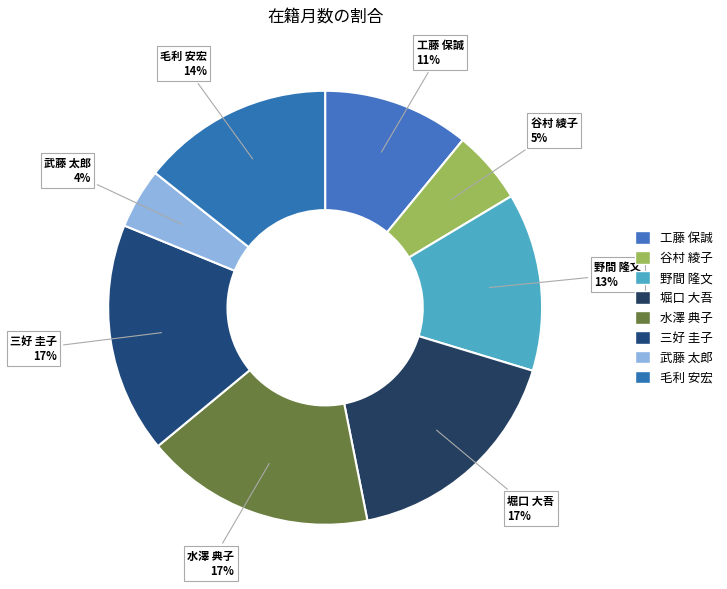

How many slices are in this pie chart?

8